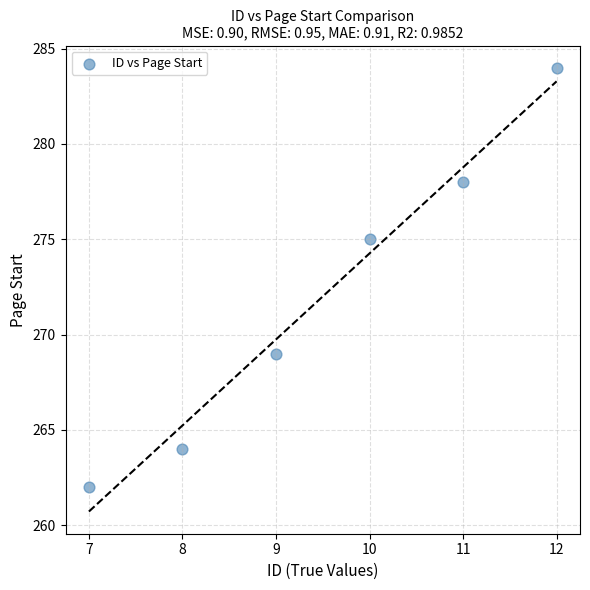

What Y value in the scatter plot is closest to 273?

275